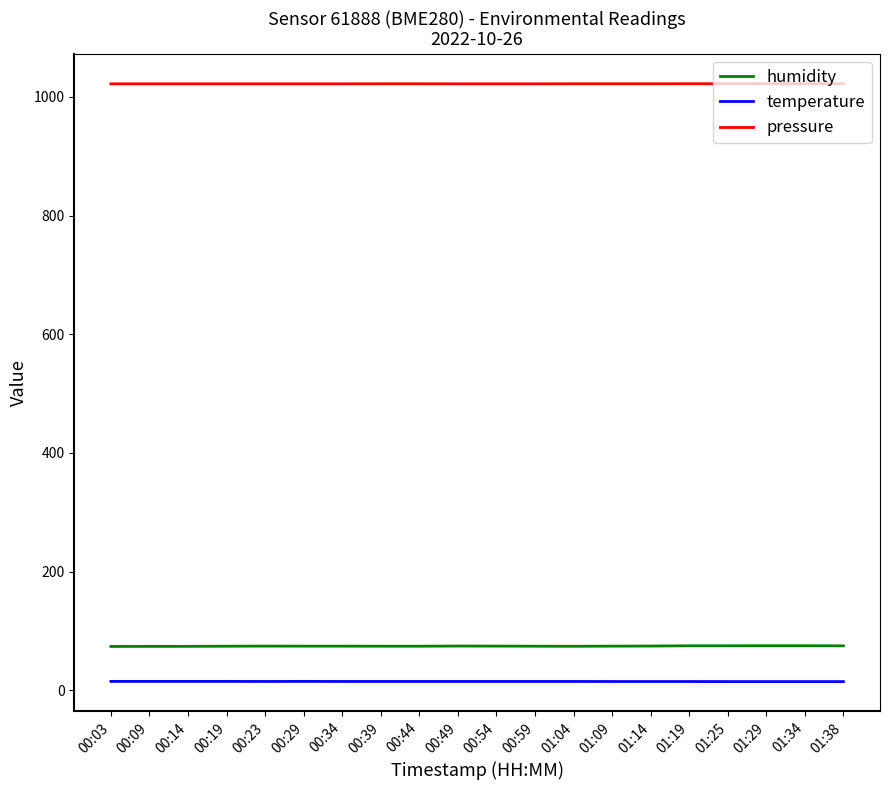

What position from the right is 00:59?

9